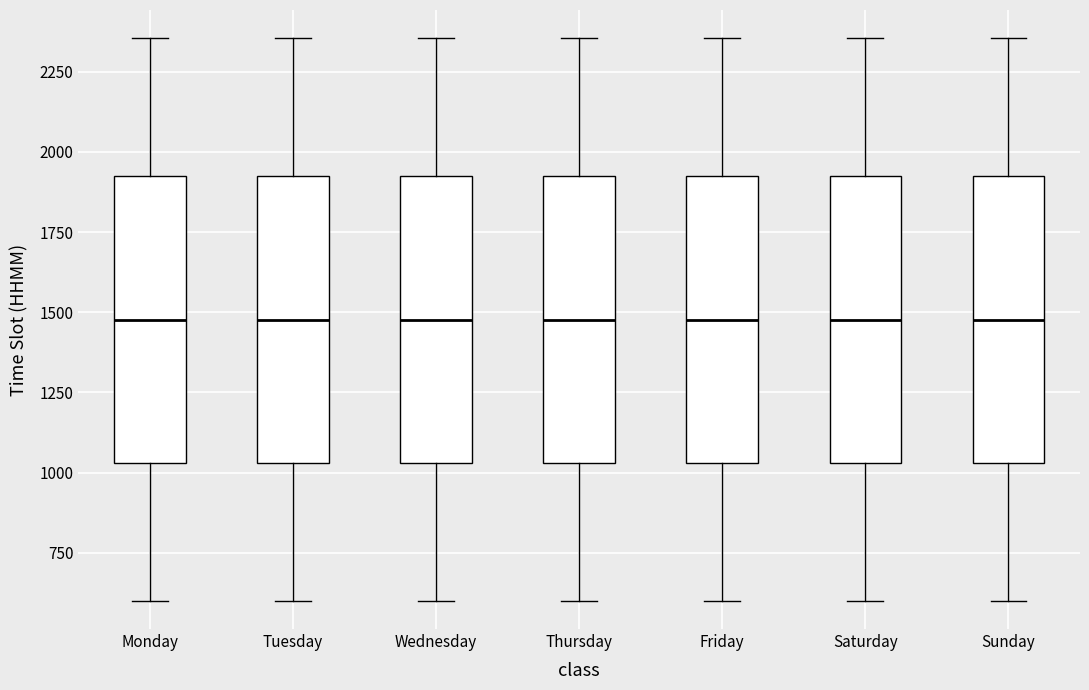

Reading left to right, transcribe this box plot: for each box, give where its median line is, the range the box spans, and where its two whiskers end, as read against the y-axis. The values are not printed on the chart, so give them approximately, as read against the axis.

Monday: median 1500, box 1050 to 1950, whiskers 600 to 2350
Tuesday: median 1500, box 1050 to 1950, whiskers 600 to 2350
Wednesday: median 1500, box 1050 to 1950, whiskers 600 to 2350
Thursday: median 1500, box 1050 to 1950, whiskers 600 to 2350
Friday: median 1500, box 1050 to 1950, whiskers 600 to 2350
Saturday: median 1500, box 1050 to 1950, whiskers 600 to 2350
Sunday: median 1500, box 1050 to 1950, whiskers 600 to 2350